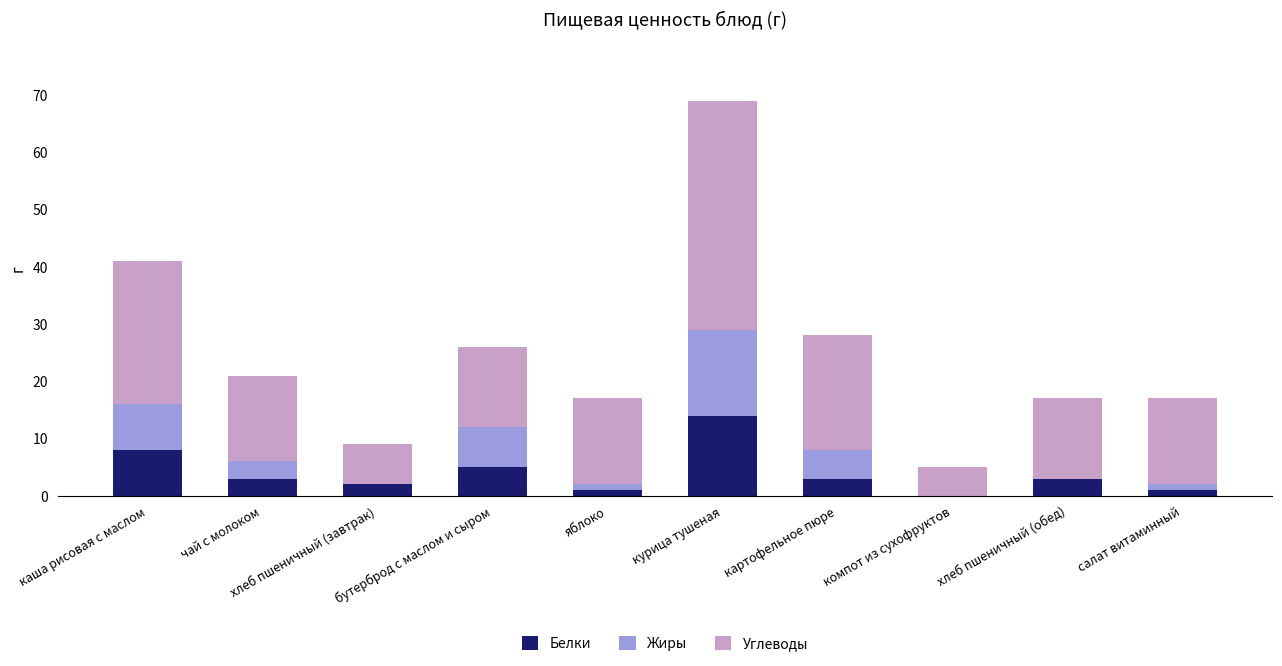

What is the highest value of the Белки series?

14